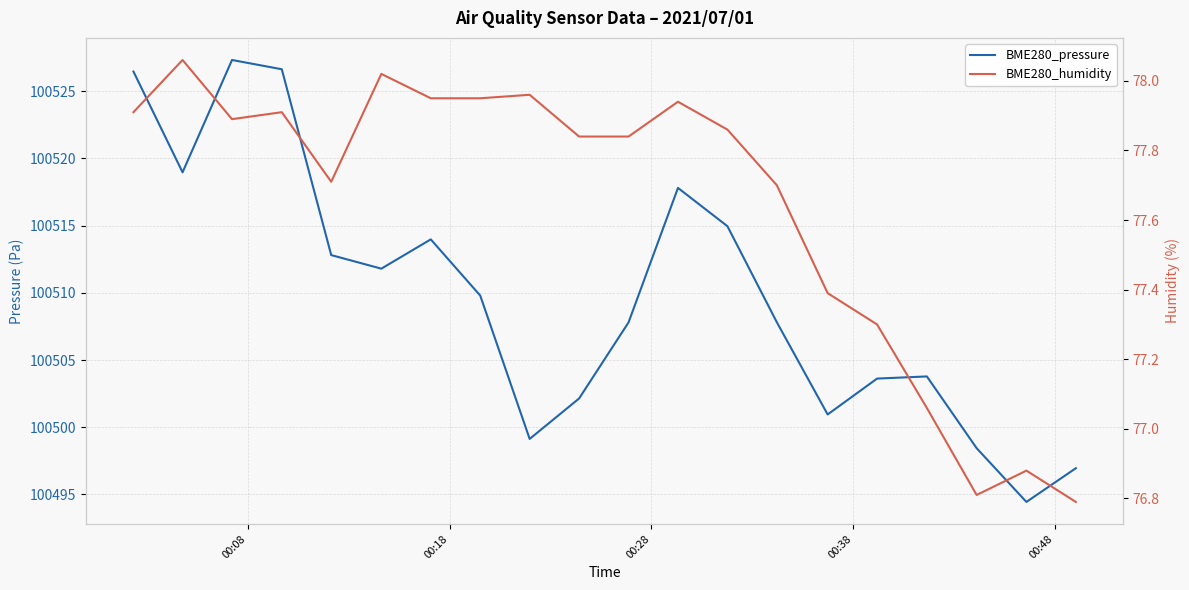

What value does the BME280_pressure series have at 00:08?

100526.5